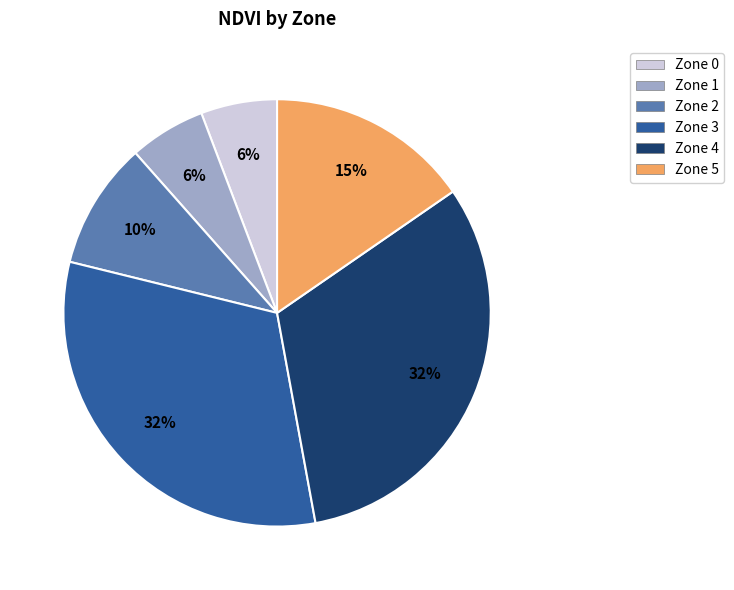

Does Zone 0 represent more than half of the total?

No